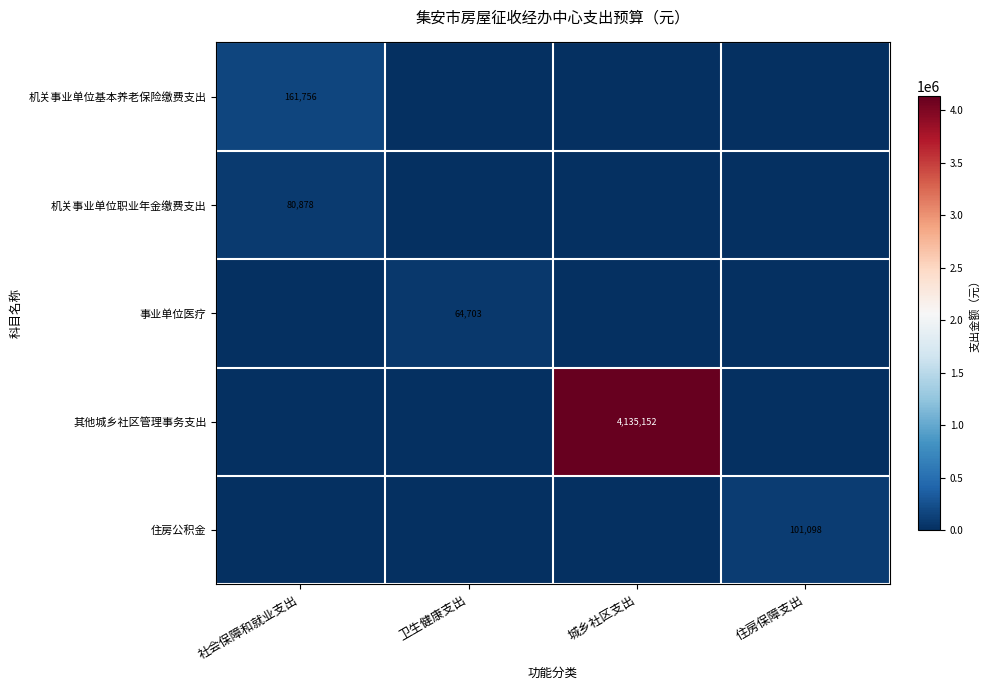

The 其他城乡社区管理事务支出 series shows 6903569 at 城乡社区支出. True or false?

False